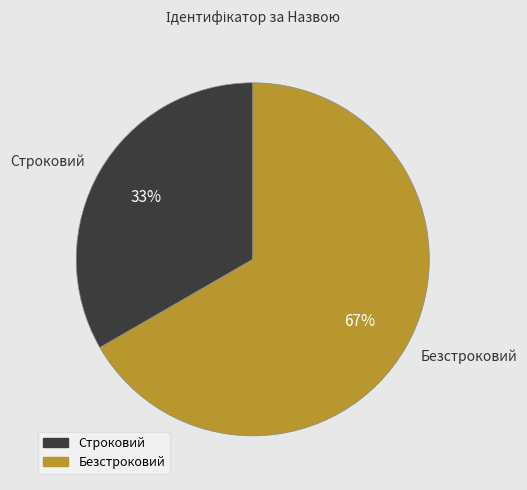

True or false: Безстроковий accounts for 67% of the total.

True